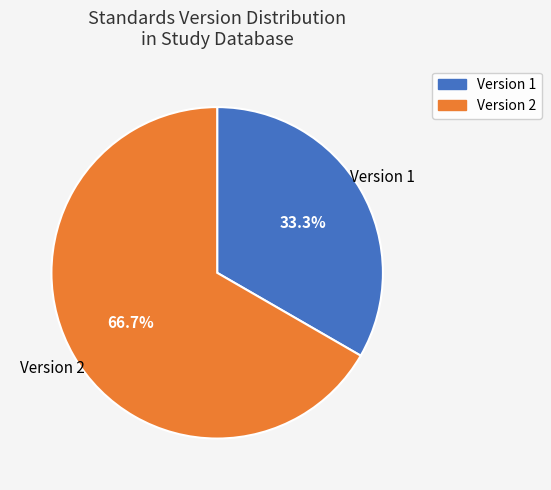

Do Version 1 and Version 2 together represent more than half of the pie?

Yes